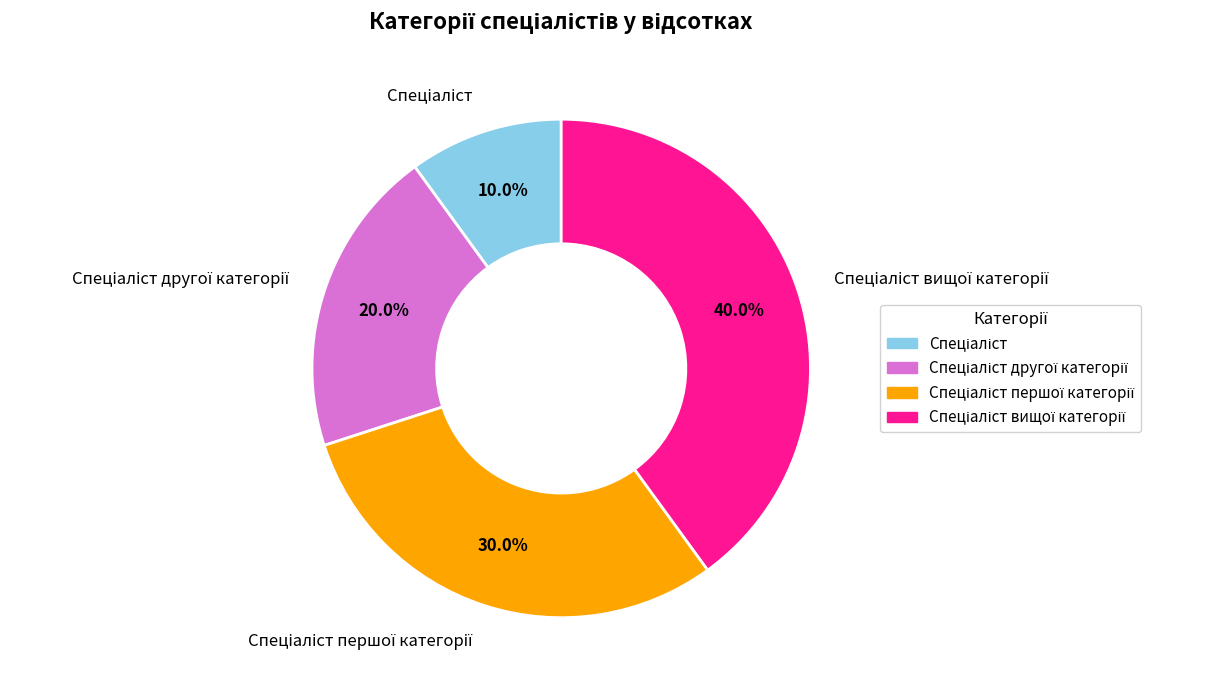

Is there any slice that represents more than half of the pie?

No